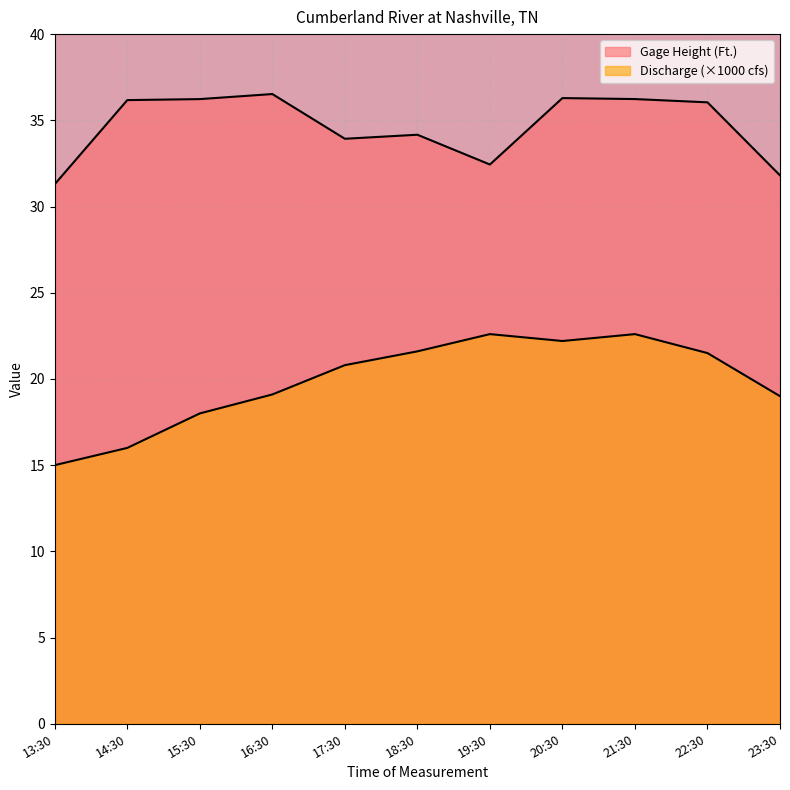

True or false: Gage Height (Ft.) and Discharge (Cubic Ft./second) cross at least once.

False